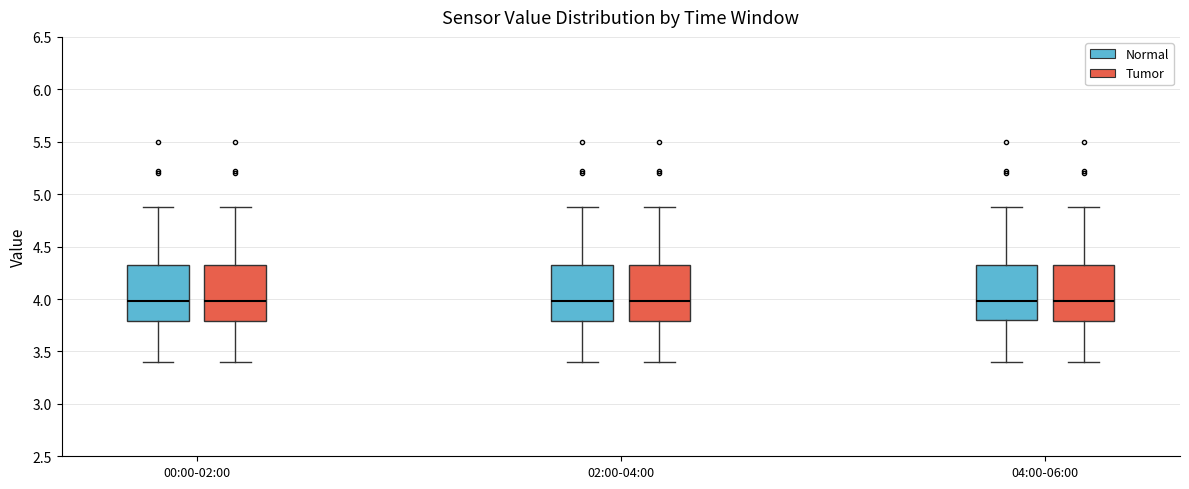

Reading left to right, read every box against the y-axis: the position of its median line, the range the box covers, and the ends of its whiskers. The values are not printed on the chart, so give them approximately, as read against the axis.

00:00-02:00 (Normal): median 4.0, box 3.8 to 4.3, whiskers 3.4 to 4.9
00:00-02:00 (Tumor): median 4.0, box 3.8 to 4.3, whiskers 3.4 to 4.9
02:00-04:00 (Normal): median 4.0, box 3.8 to 4.3, whiskers 3.4 to 4.9
02:00-04:00 (Tumor): median 4.0, box 3.8 to 4.3, whiskers 3.4 to 4.9
04:00-06:00 (Normal): median 4.0, box 3.8 to 4.3, whiskers 3.4 to 4.9
04:00-06:00 (Tumor): median 4.0, box 3.8 to 4.3, whiskers 3.4 to 4.9